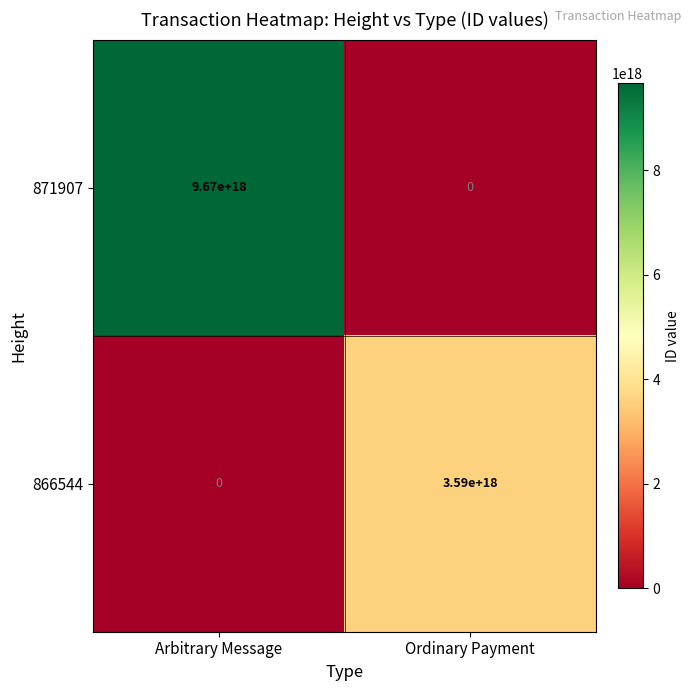

Is it true that 866544 equals 1041246482810320640 at Ordinary Payment?

False